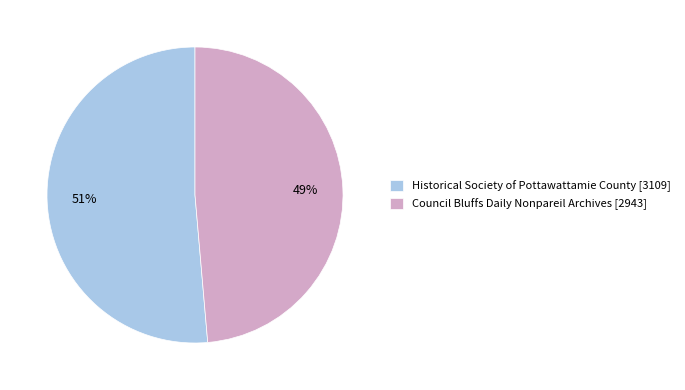

Which has a higher value, Historical Society of Pottawattamie County [3109] or Council Bluffs Daily Nonpareil Archives [2943]?

Historical Society of Pottawattamie County [3109]